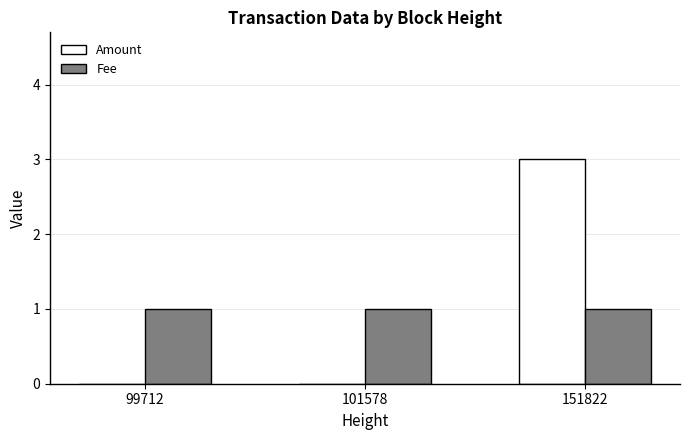

Reading left to right, what are all the values shown in this chart?

Amount: 0	0	3
Fee: 1	1	1